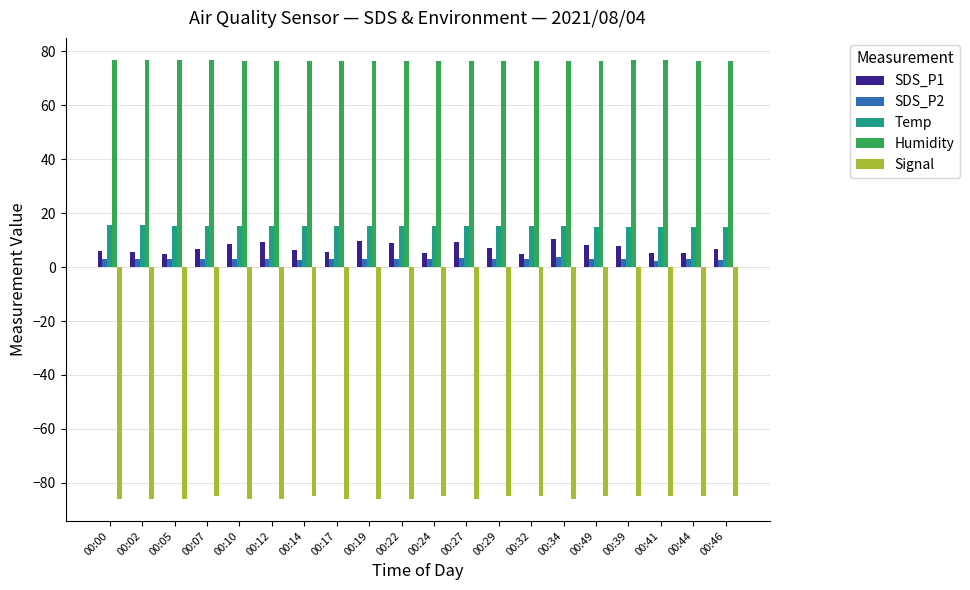

The value of SDS_P1 at 00:24 is 5.1. True or false?

True